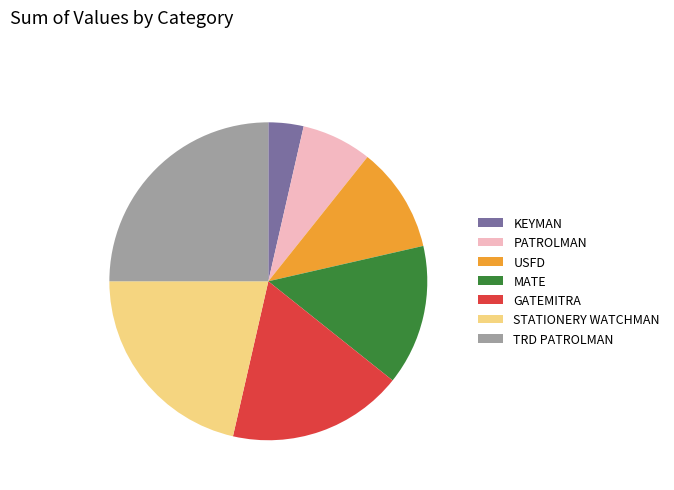

Rank the categories by value from lowest to highest.

KEYMAN, PATROLMAN, USFD, MATE, GATEMITRA, STATIONERY WATCHMAN, TRD PATROLMAN